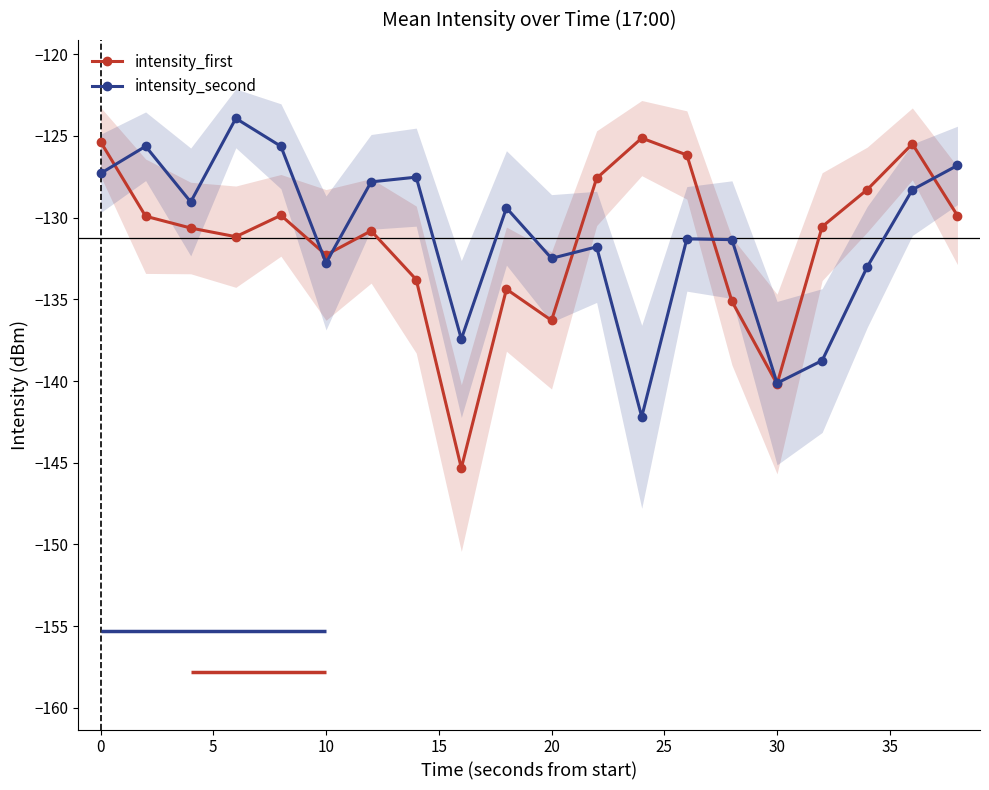

The intensity_first series shows -136.3 at 20. True or false?

True